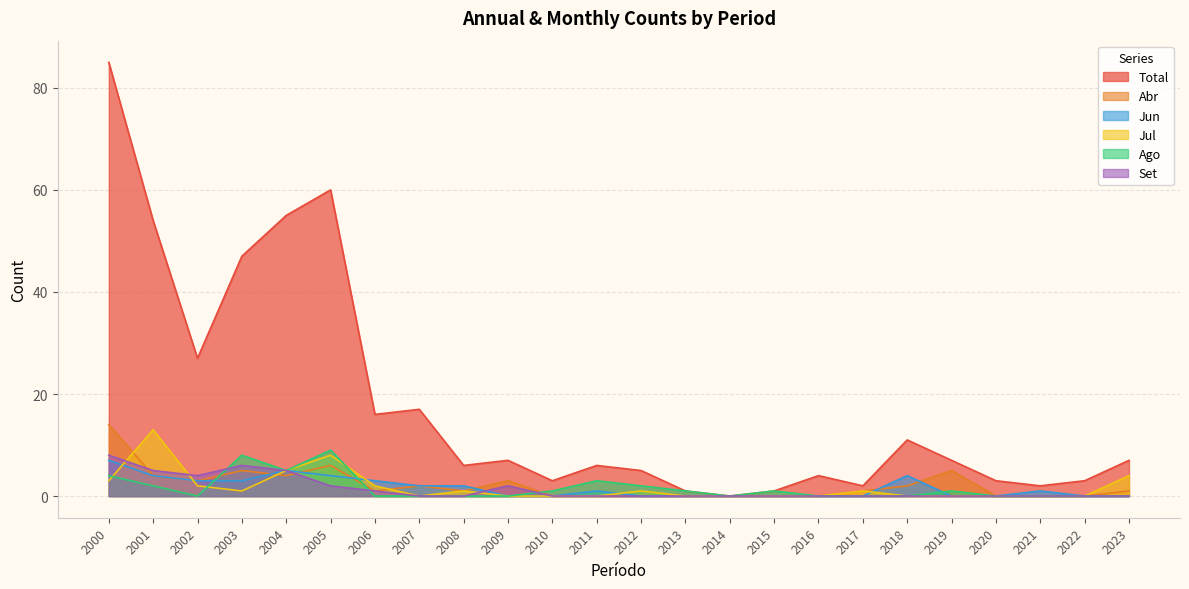

Does the chart display data point markers on the line(s)?

No